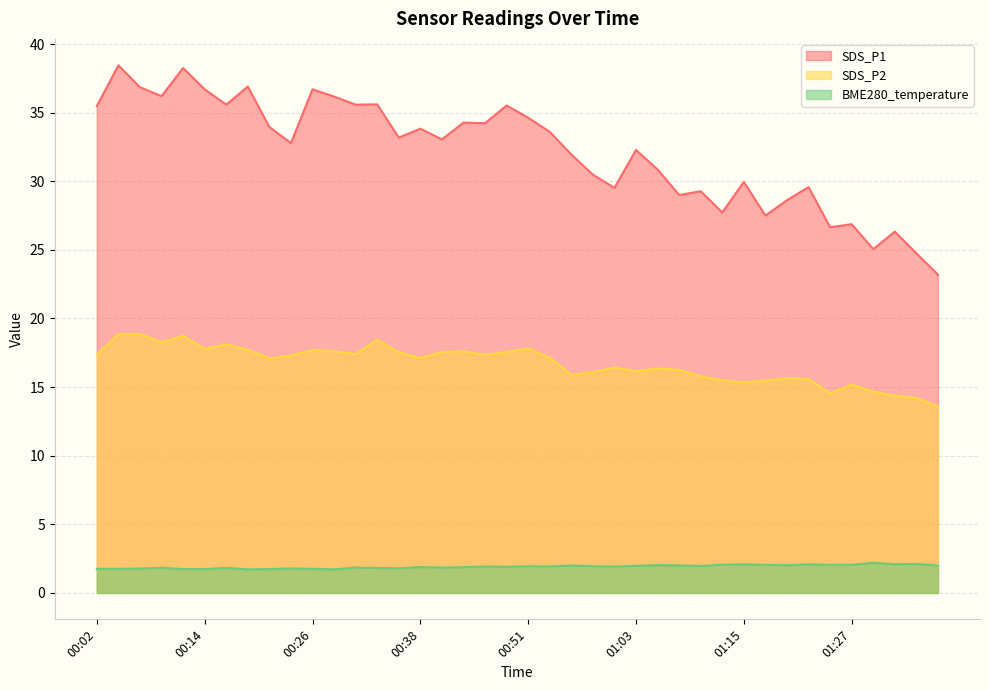

What is the value of the BME280_temperature point at the 19th from the left?

1.9